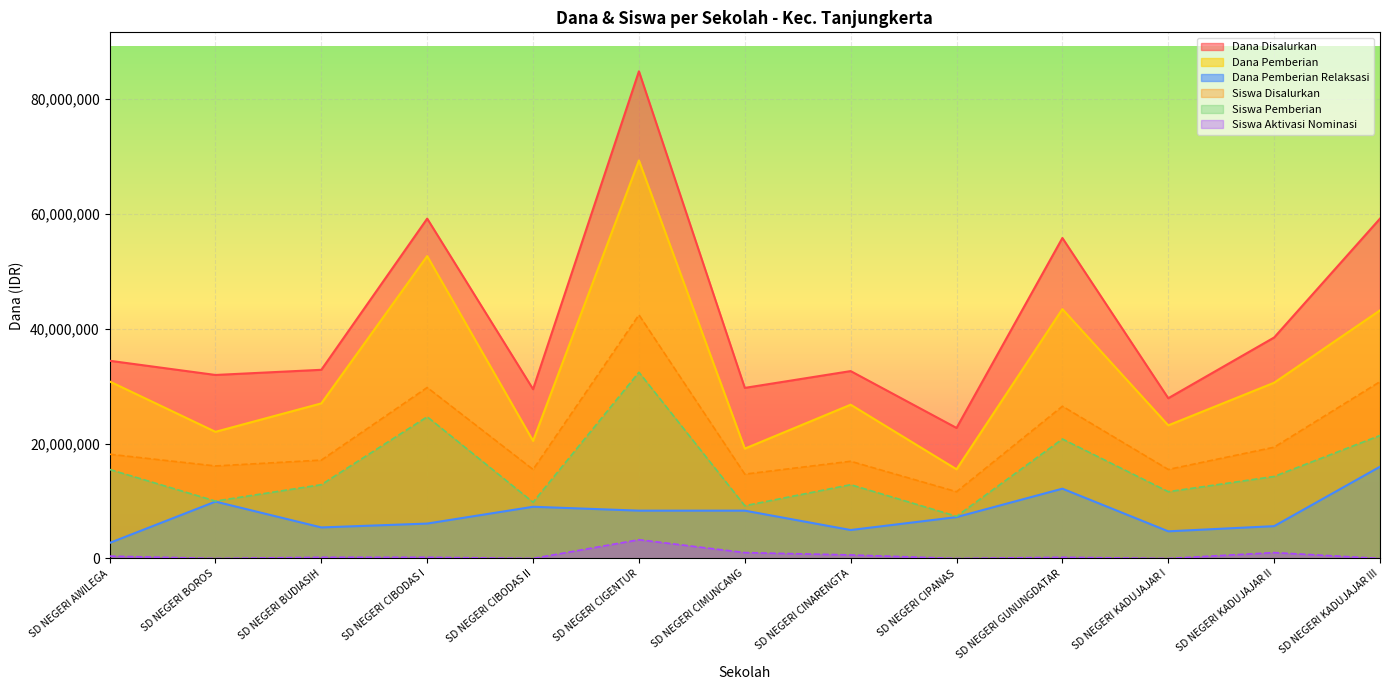

Between SD NEGERI CINARENGTA and SD NEGERI KADUJAJAR II, which is larger?

SD NEGERI KADUJAJAR II